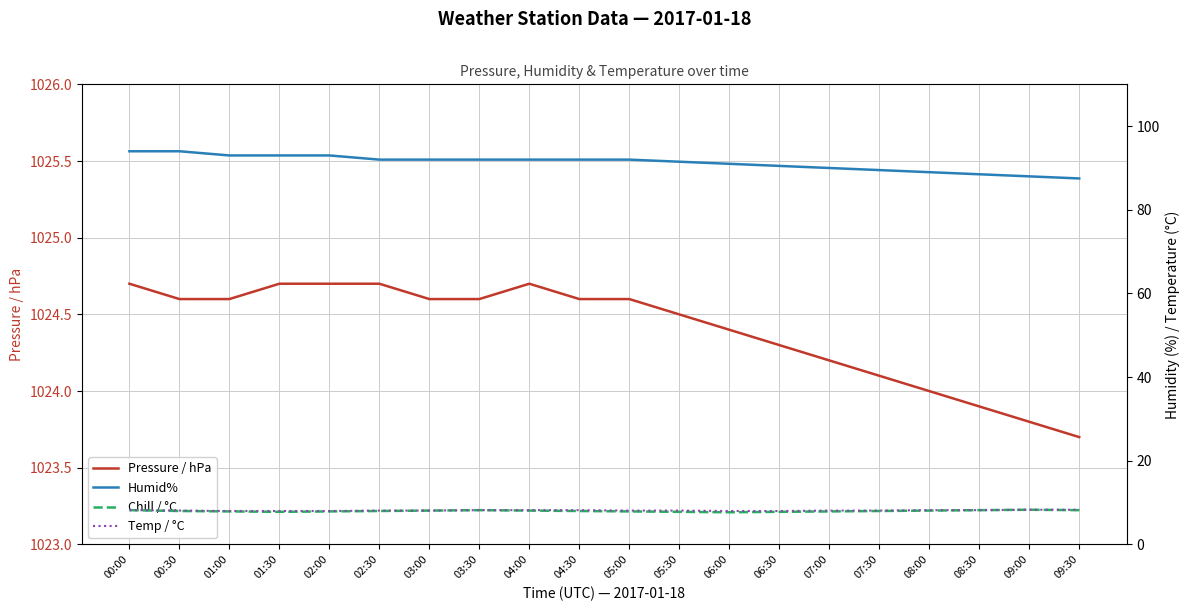

What is the difference between the highest and lowest values at 07:30?

1016.1